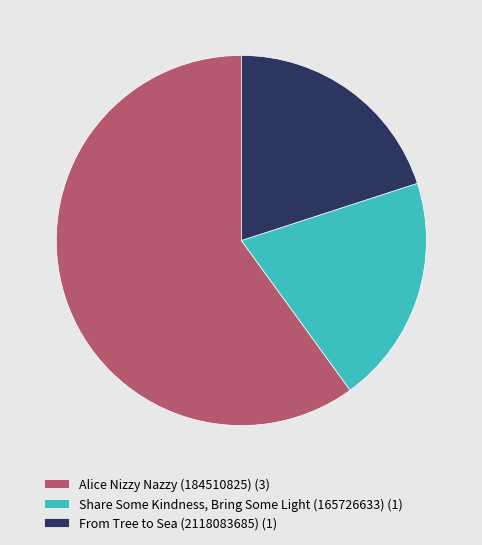

Is Alice Nizzy Nazzy (184510825) (3) the majority of the pie?

Yes